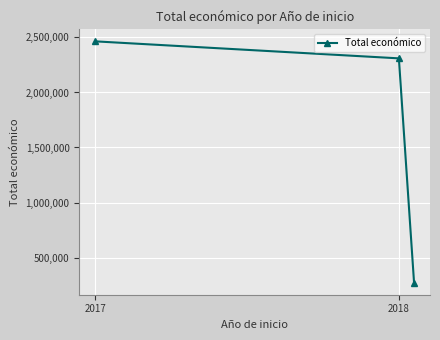

What is the sum of all values?

5046150